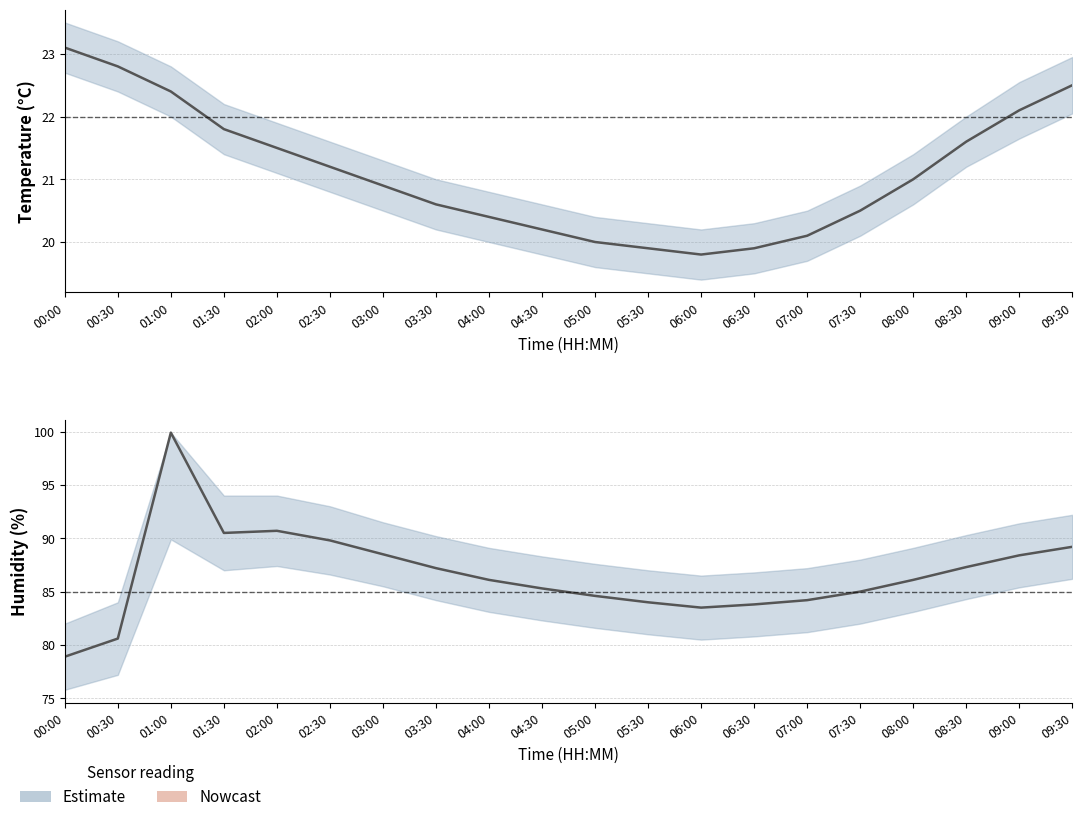

What position from the right is 07:30?

5